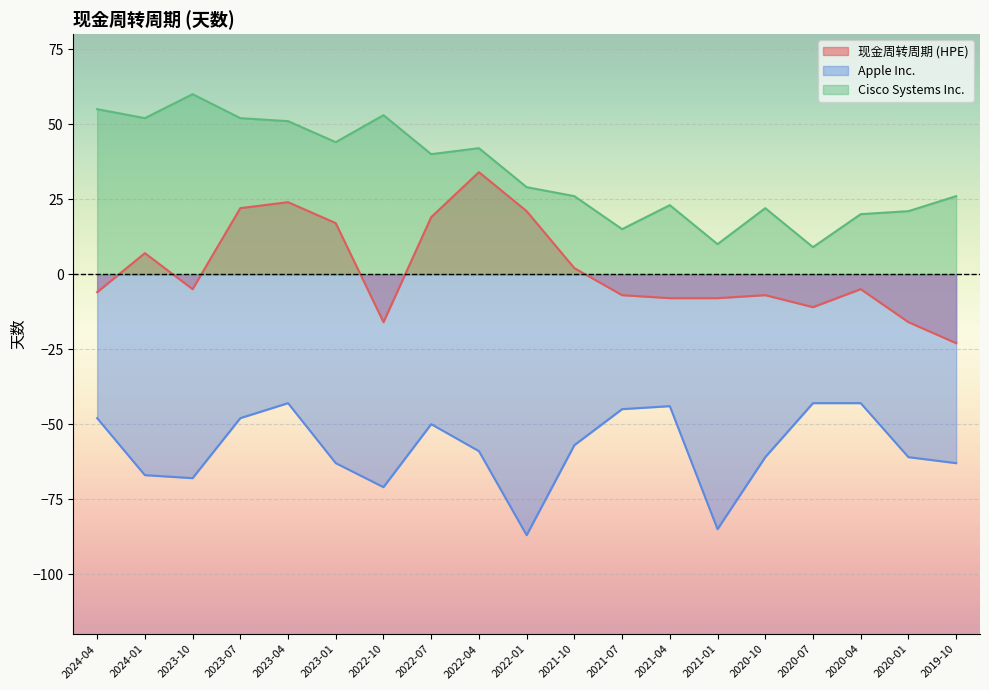

Reading right to left, what are all the values shown in this chart?

现金周转周期 (HPE): 2019-10=-23	2020-01=-16	2020-04=-5	2020-07=-11	2020-10=-7	2021-01=-8	2021-04=-8	2021-07=-7	2021-10=2	2022-01=21	2022-04=34	2022-07=19	2022-10=-16	2023-01=17	2023-04=24	2023-07=22	2023-10=-5	2024-01=7	2024-04=-6
Apple Inc.: 2019-10=-63	2020-01=-61	2020-04=-43	2020-07=-43	2020-10=-61	2021-01=-85	2021-04=-44	2021-07=-45	2021-10=-57	2022-01=-87	2022-04=-59	2022-07=-50	2022-10=-71	2023-01=-63	2023-04=-43	2023-07=-48	2023-10=-68	2024-01=-67	2024-04=-48
Cisco Systems Inc.: 2019-10=26	2020-01=21	2020-04=20	2020-07=9	2020-10=22	2021-01=10	2021-04=23	2021-07=15	2021-10=26	2022-01=29	2022-04=42	2022-07=40	2022-10=53	2023-01=44	2023-04=51	2023-07=52	2023-10=60	2024-01=52	2024-04=55